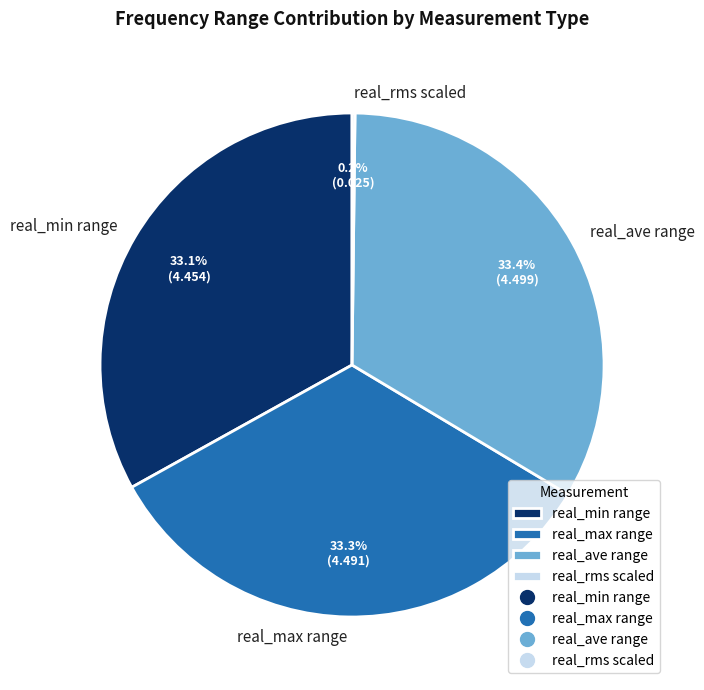

How much of the chart is everything except real_min range?

66.9%